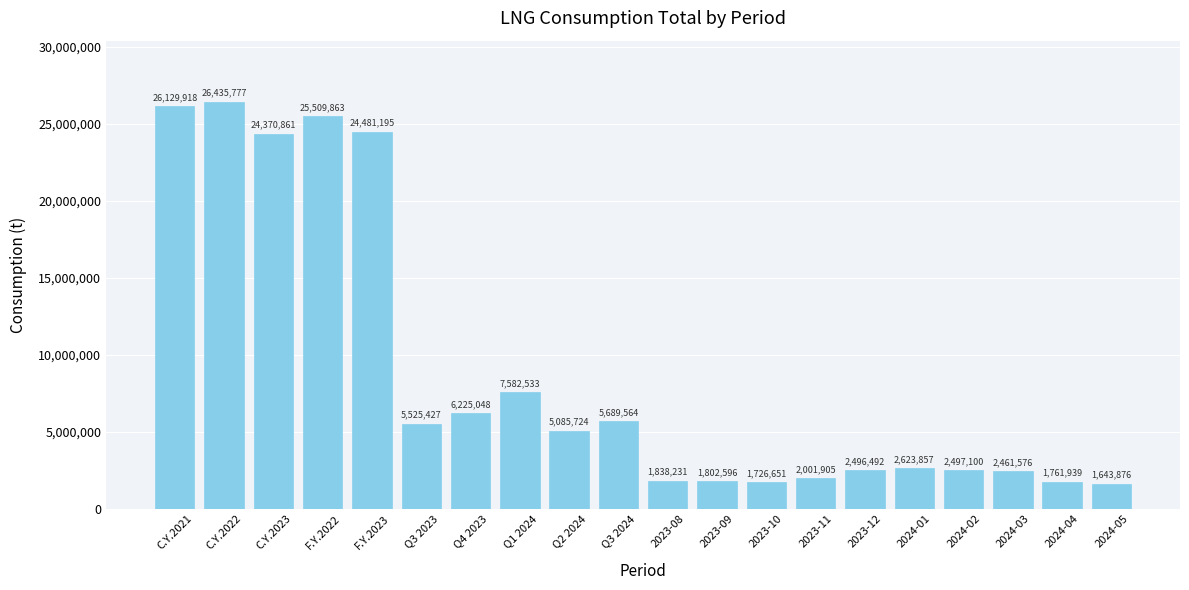

What position from the right is 2024-01?

5